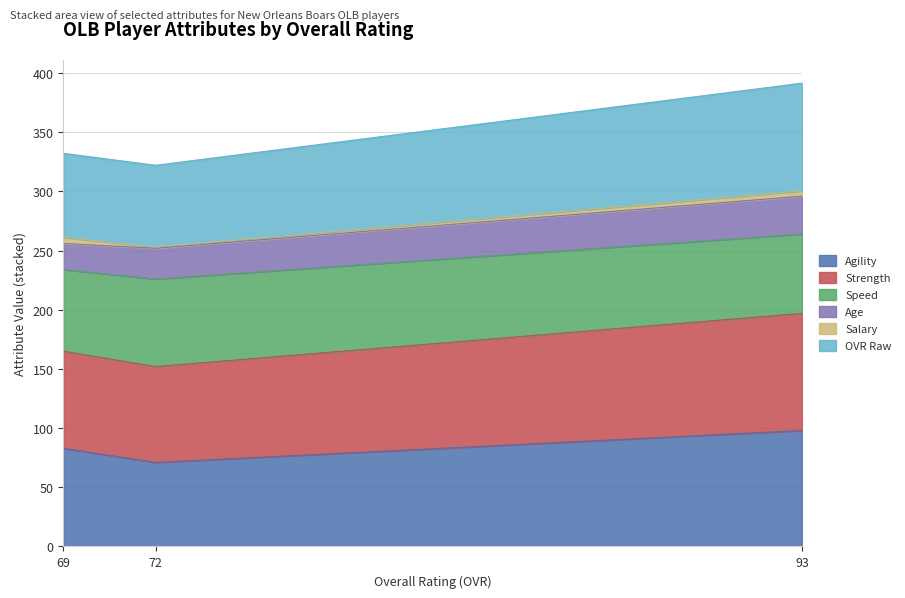

How many lines are shown in the chart?

6